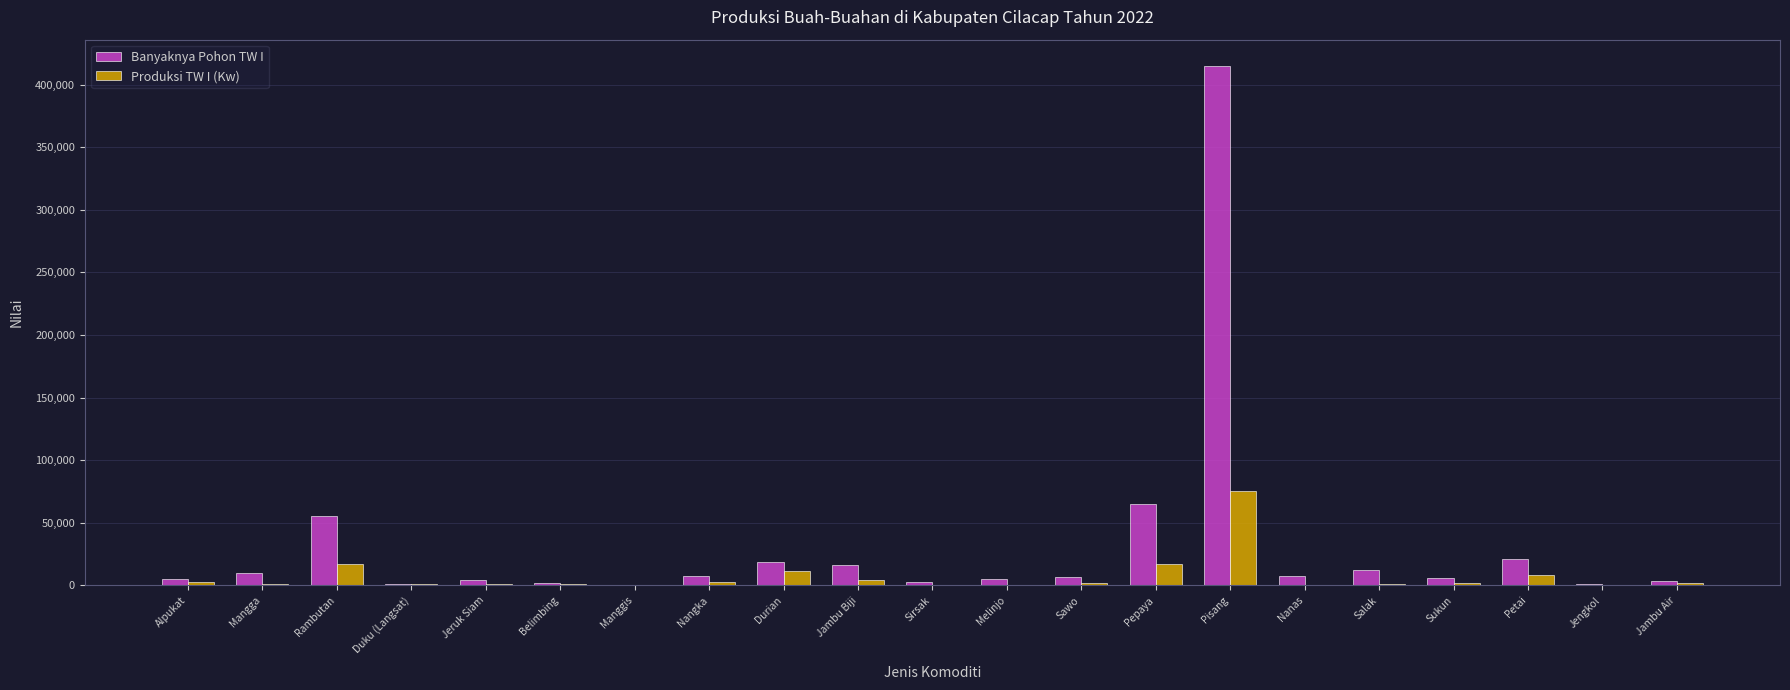

What is the sum of all Produksi TW I (Kw) values?

150299.9